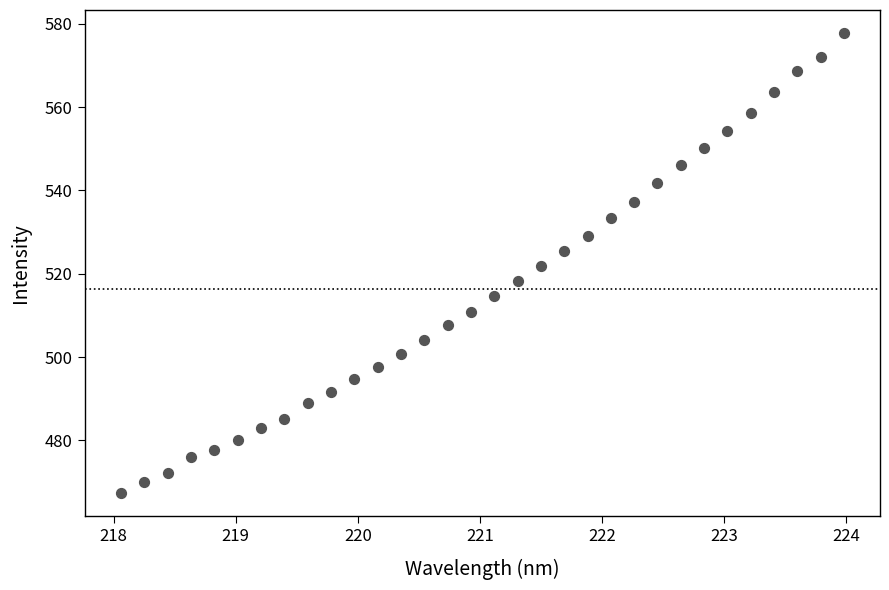

What is the range of X values (max minus min)?

5.9